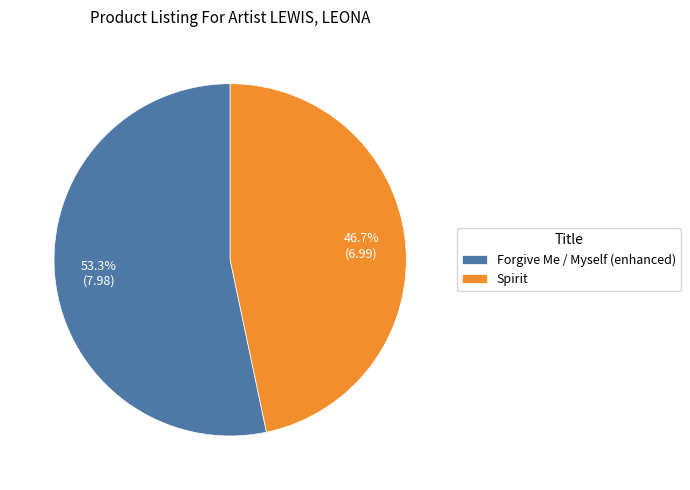

To the nearest percent, what percentage of the pie is Spirit?

47%